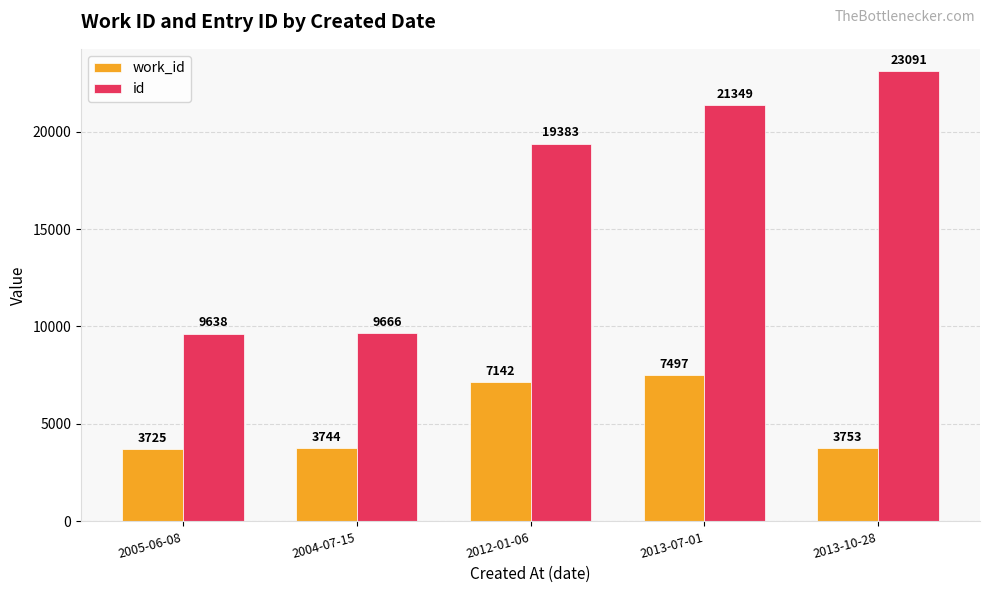

List the labels in order of work_id value, smallest first.

2005-06-08, 2004-07-15, 2013-10-28, 2012-01-06, 2013-07-01